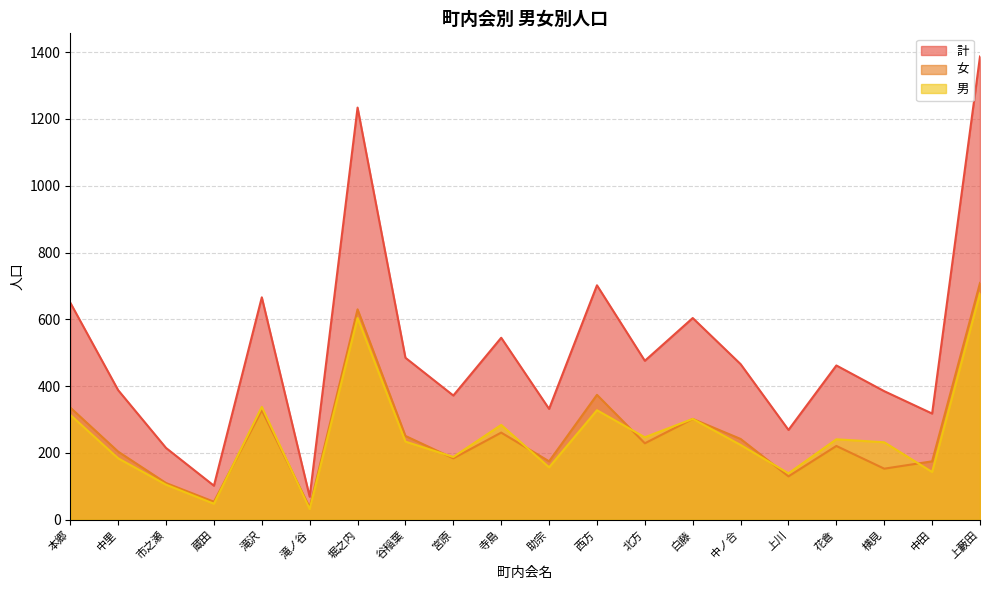

Between 谷稲葉 and 花倉, which is larger?

谷稲葉